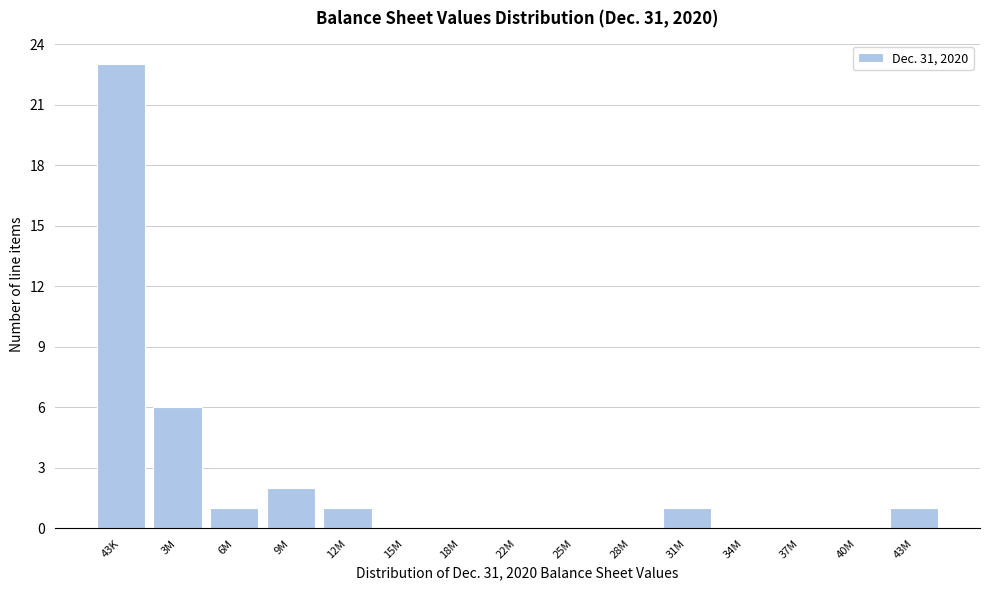

Reading right to left, extract all data points from this chart.

43M=1	40M=0	37M=0	34M=0	31M=1	28M=0	25M=0	22M=0	18M=0	15M=0	12M=1	9M=2	6M=1	3M=6	43K=23